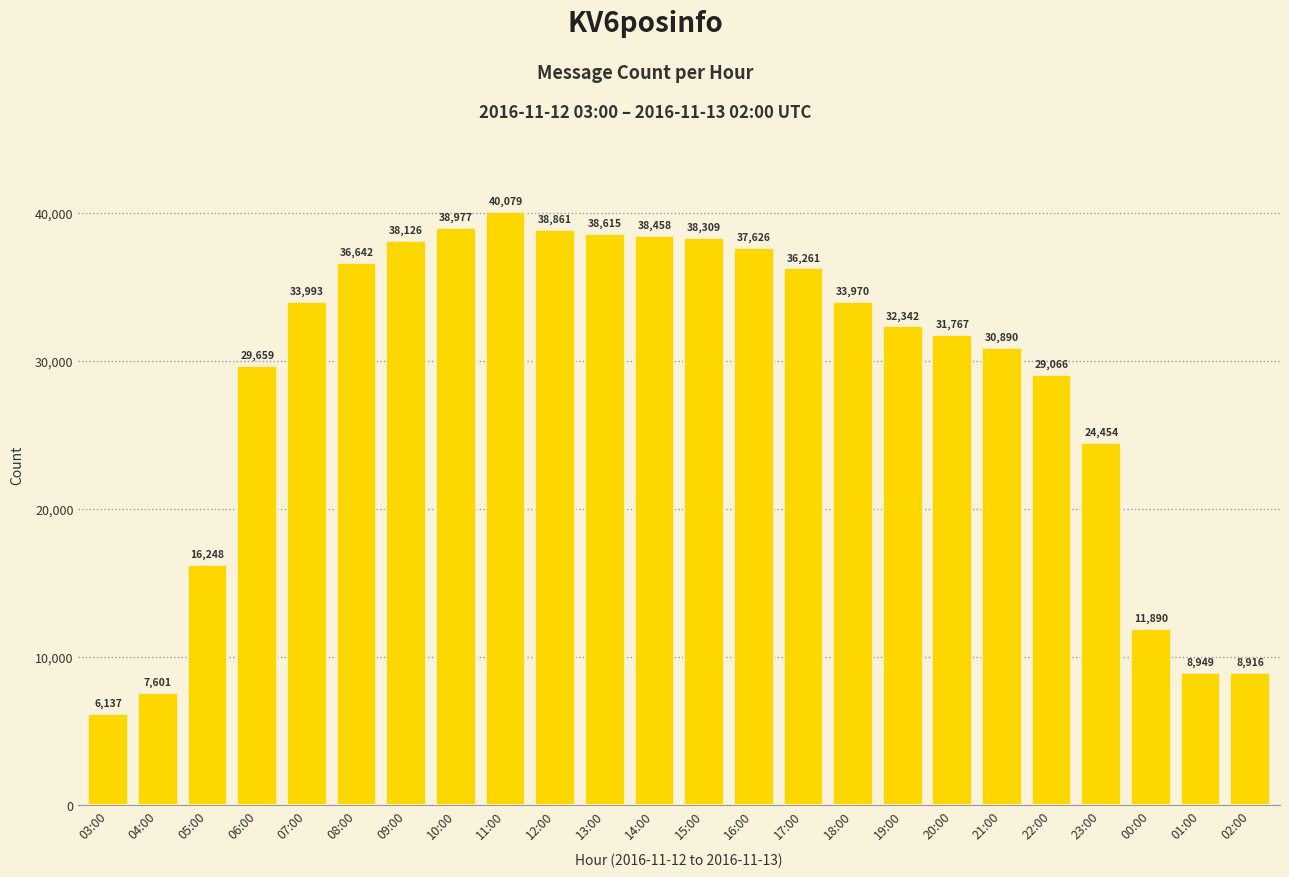

Rank the categories by value from lowest to highest.

03:00, 04:00, 02:00, 01:00, 00:00, 05:00, 23:00, 22:00, 06:00, 21:00, 20:00, 19:00, 18:00, 07:00, 17:00, 08:00, 16:00, 09:00, 15:00, 14:00, 13:00, 12:00, 10:00, 11:00